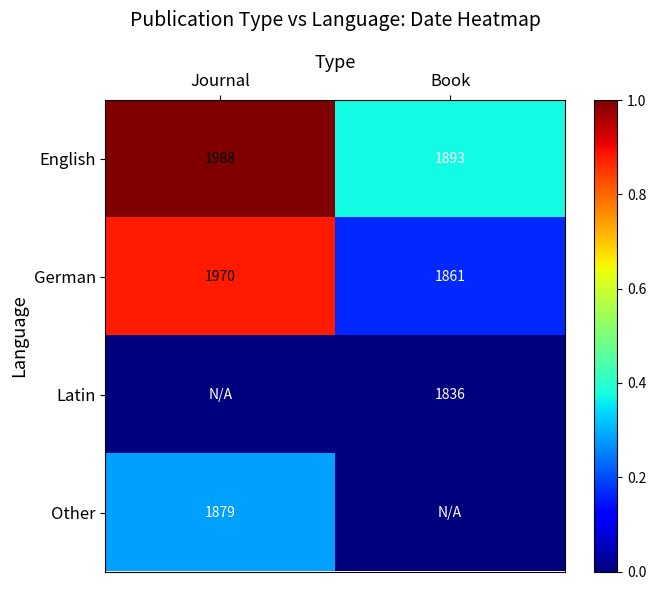

The German series shows 2827 at Journal. True or false?

False